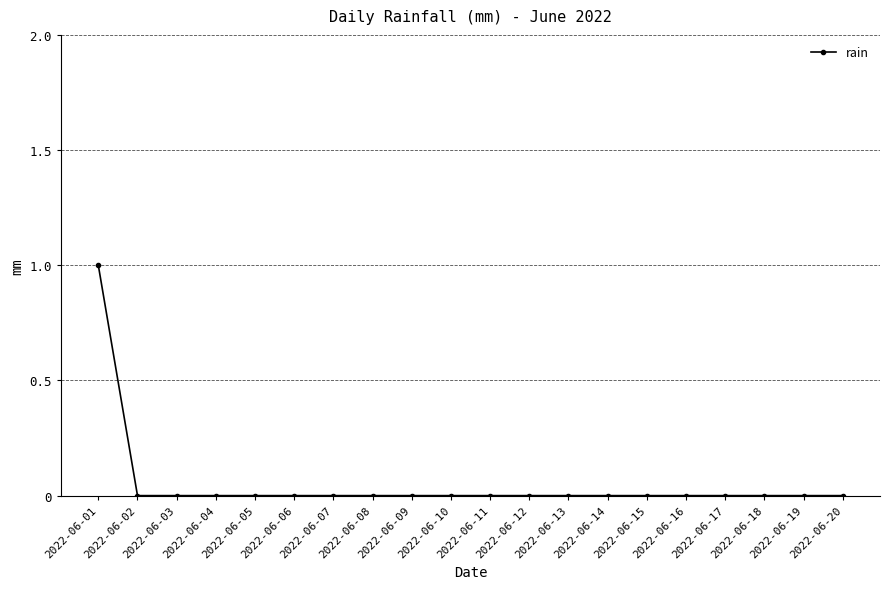

Does the chart display data point markers on the line(s)?

Yes